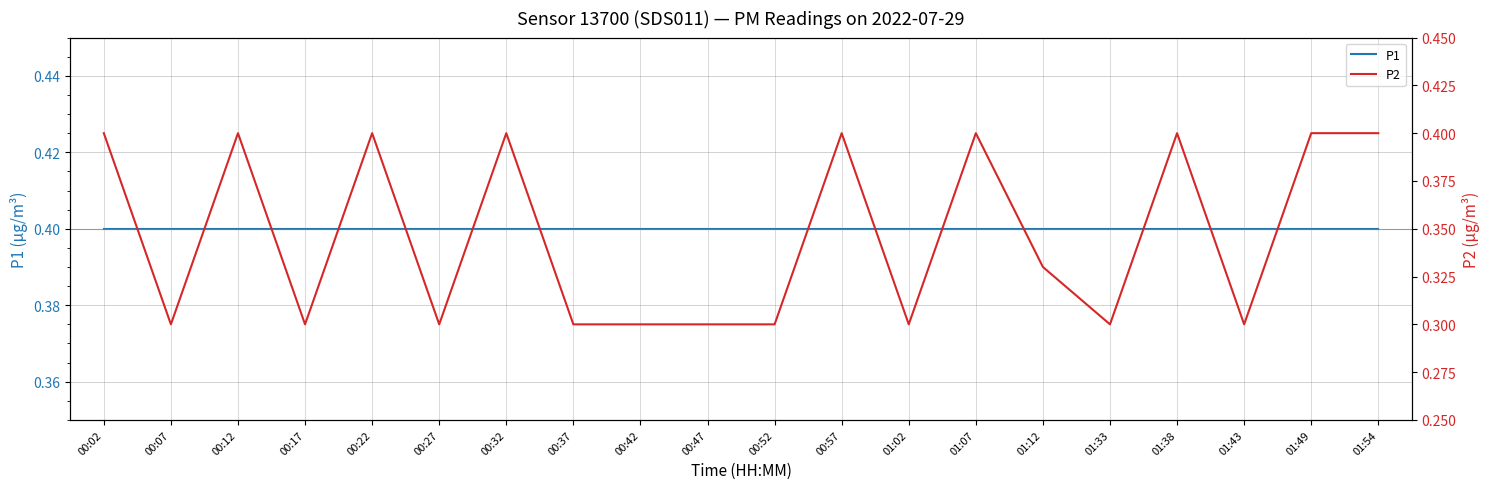

Between 01:38 and 00:27, which is larger?

01:38